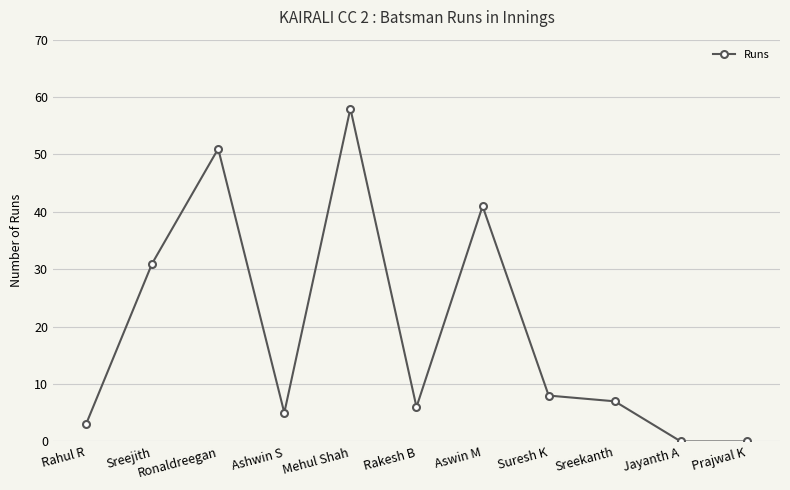

What is the difference between the values at Rahul R and Prajwal K?

3